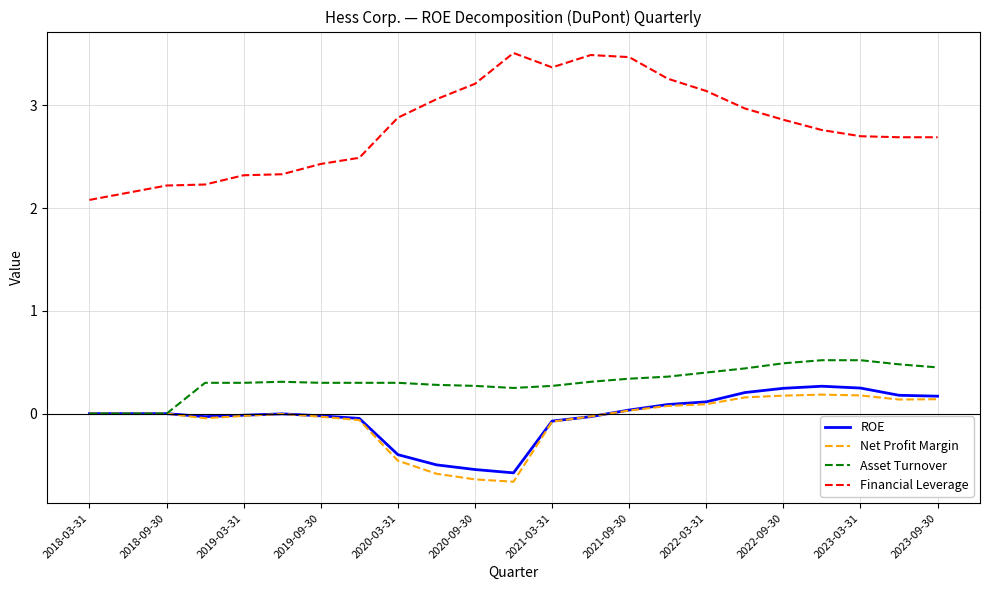

Which series has the largest range (max minus min)?

Financial Leverage